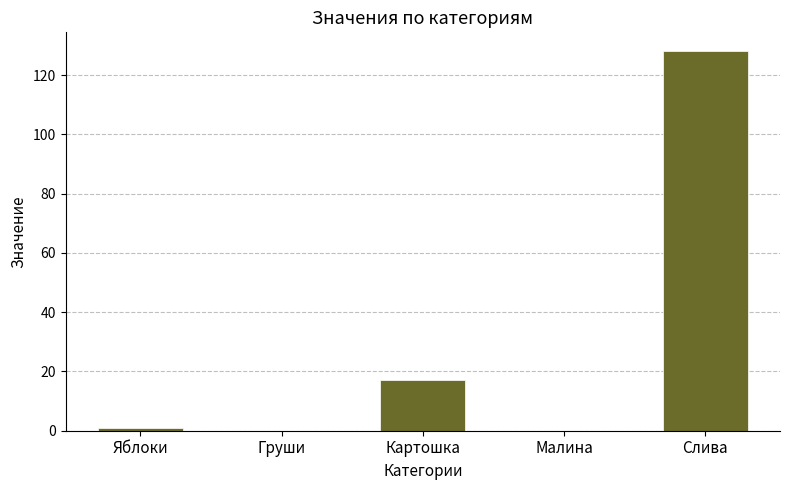

What is the maximum value shown in the chart?

128